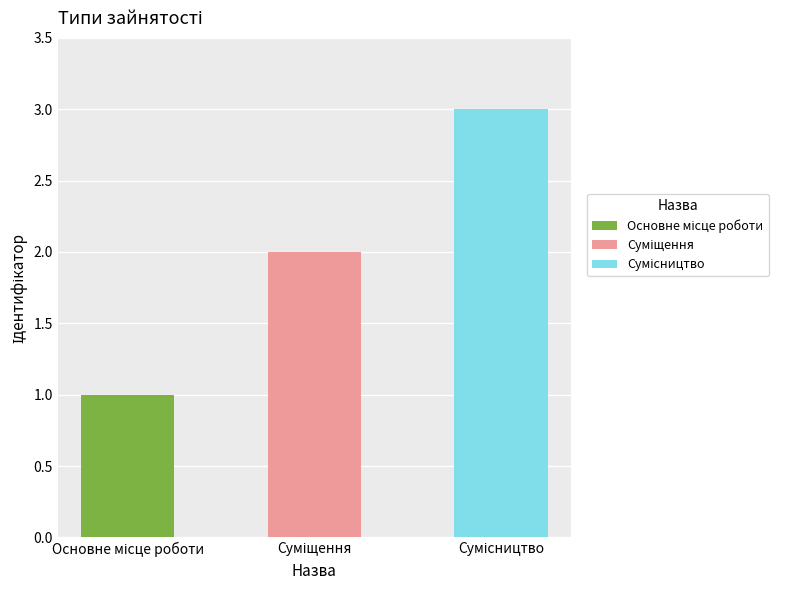

List the labels in order of value, largest first.

Сумісництво, Суміщення, Основне місце роботи